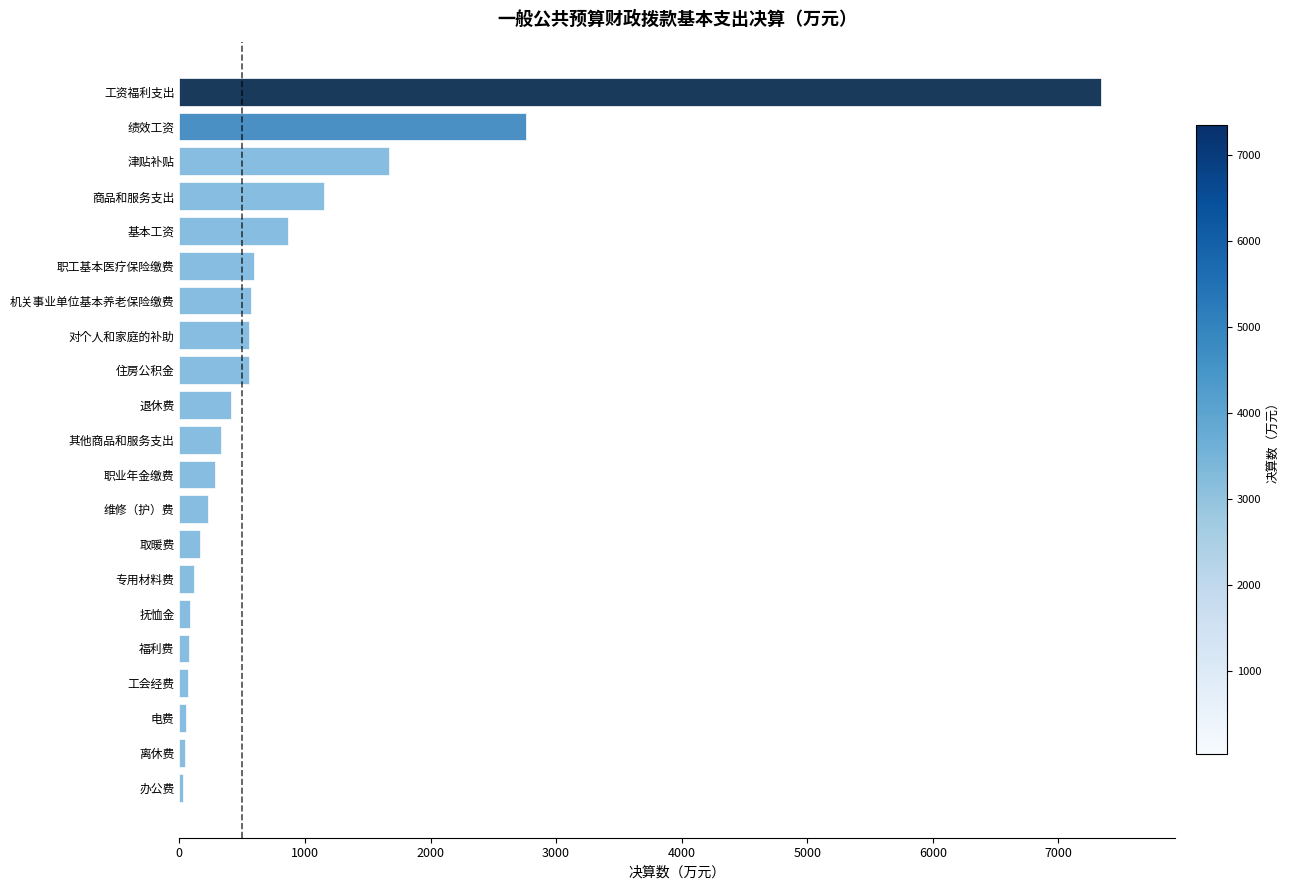

How many values are below 332?

10